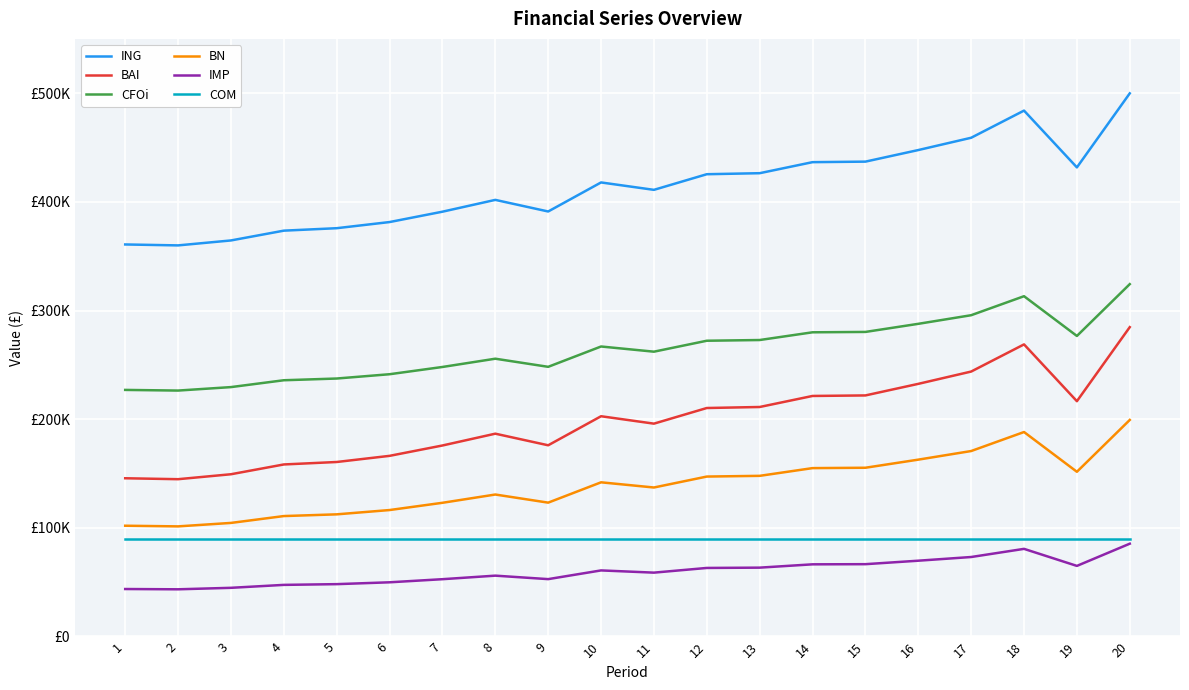

What are all the series names shown in the legend?

ING, BAI, CFOi, BN, IMP, COM